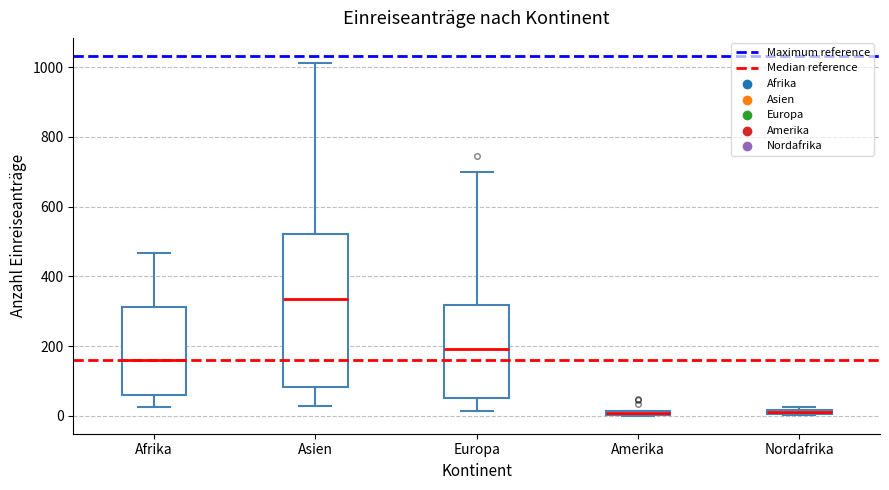

Which box has the highest median line?

Asien